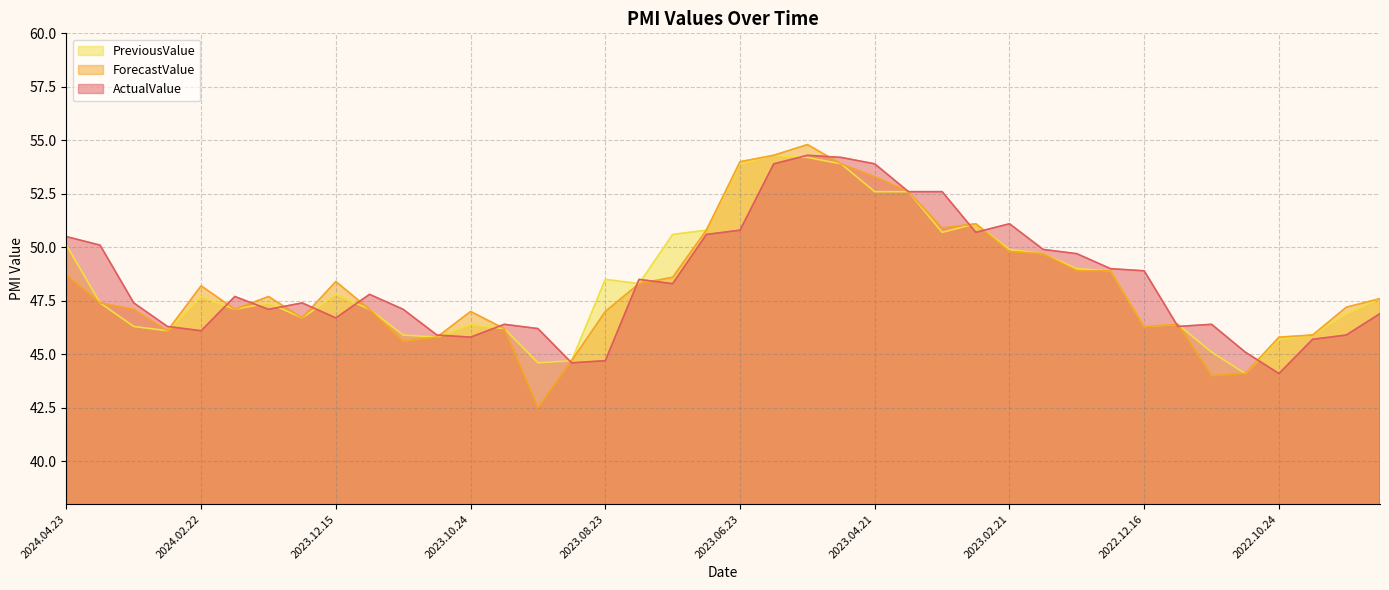

What is the label of the 16th point from the right?

2023.04.21